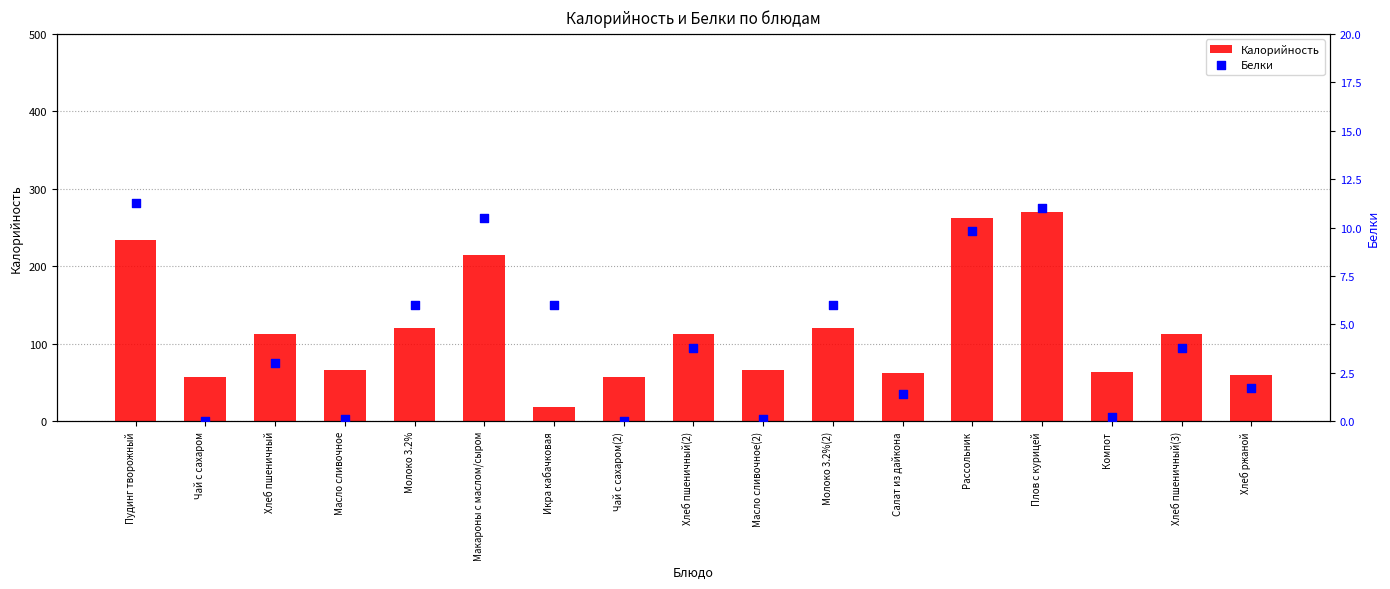

At which category is the sum across all series the highest?

Плов с курицей